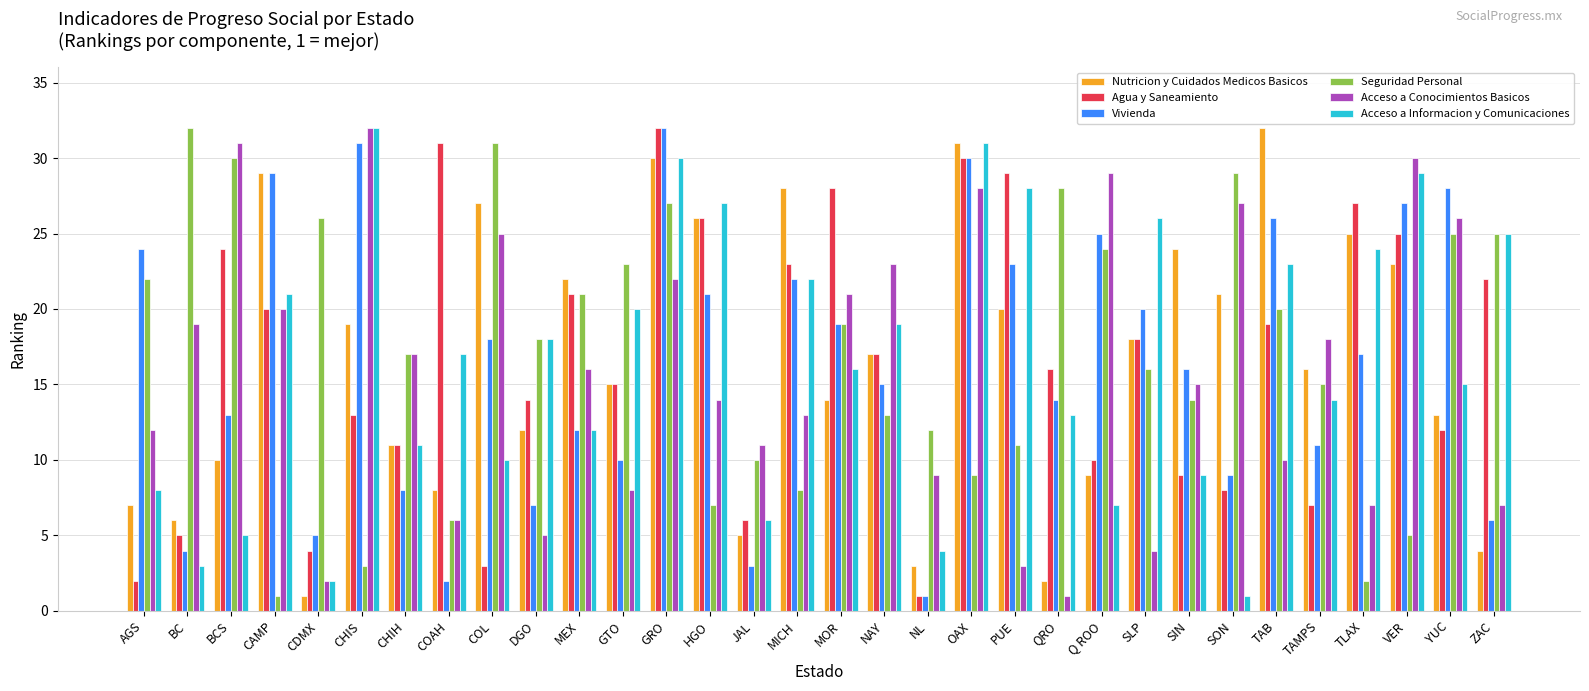

How many bars are there in total?

192